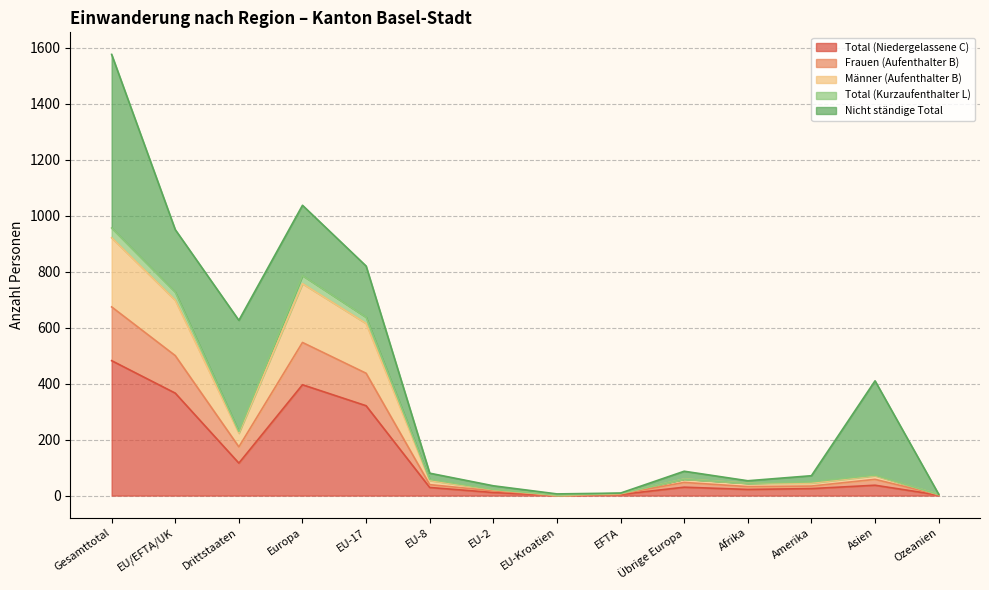

At which label does Total (Niedergelassene C) reach its peak?

Gesamttotal